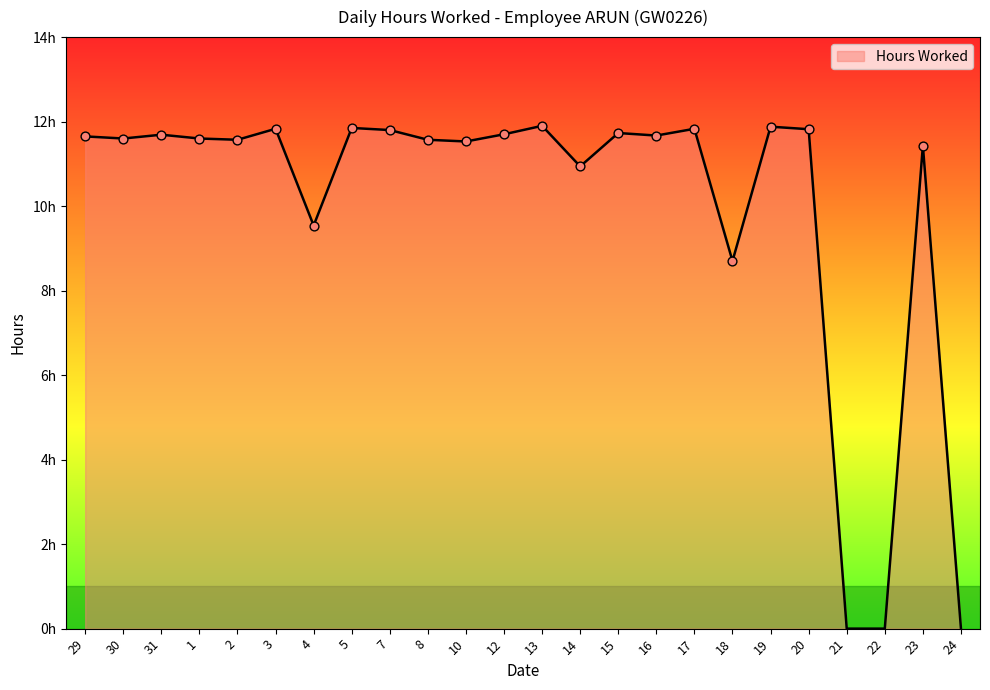

Approximately how many times larger is the value at 3 compared to 20?

1.0